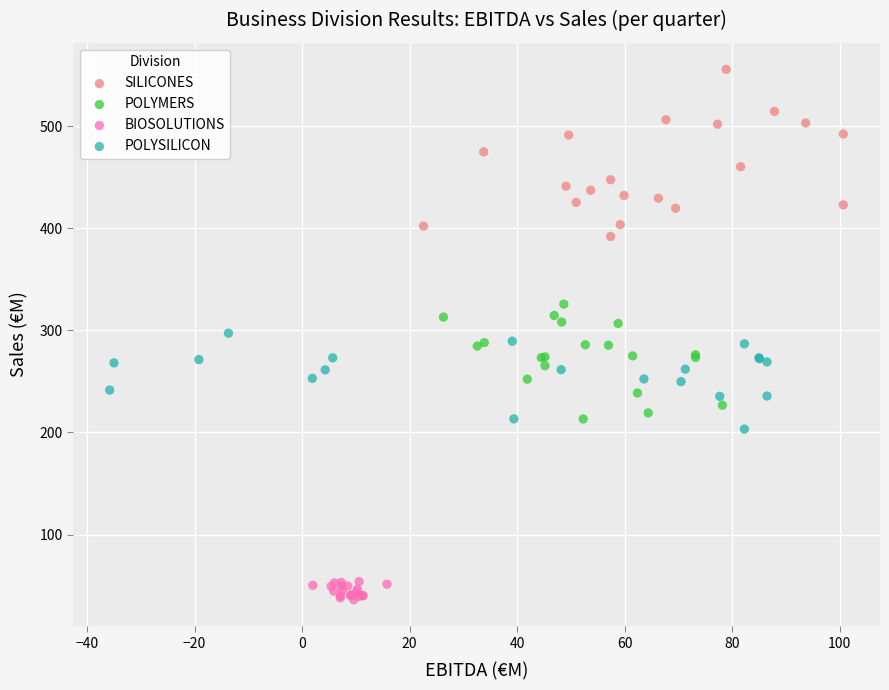

Which series reaches the minimum Y coordinate?

BIOSOLUTIONS